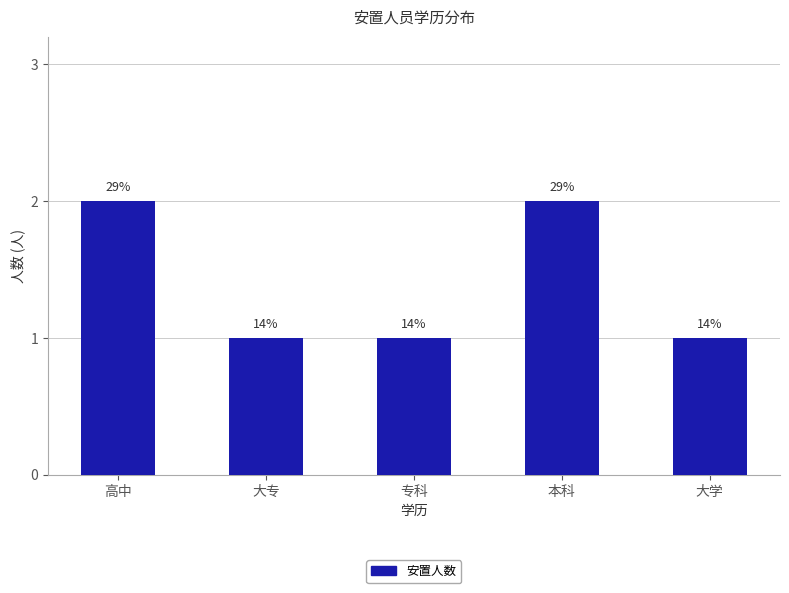

Does the chart contain any negative values?

No